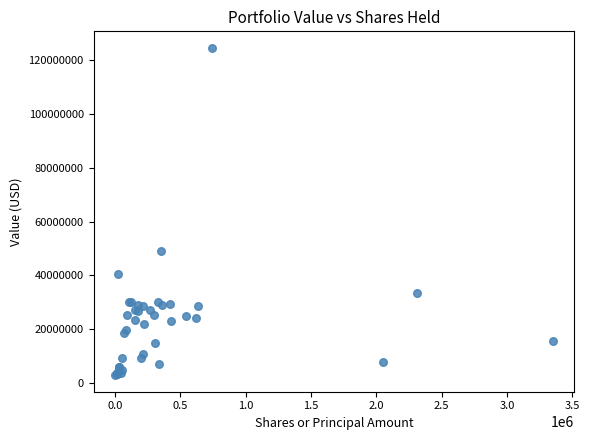

What Y value in the scatter plot is closest to 63739000?

49148000